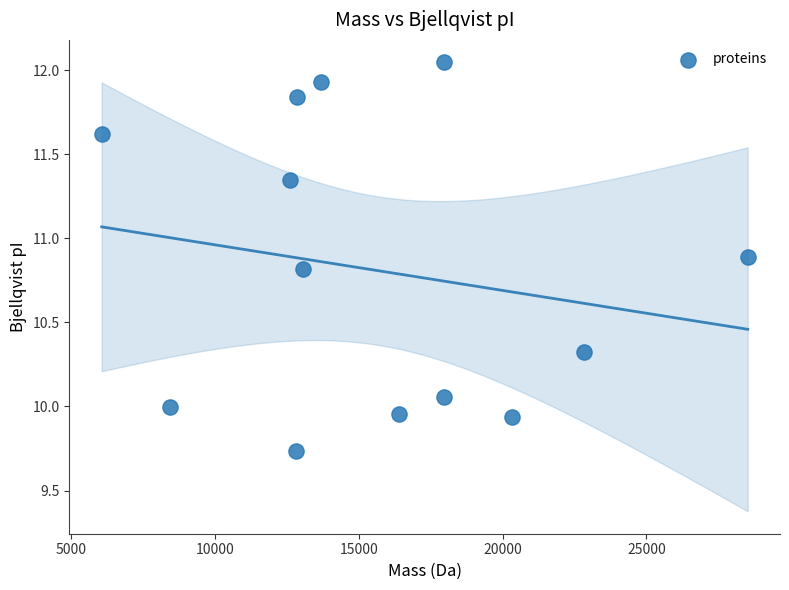

What is the range of X values (max minus min)?

22449.2